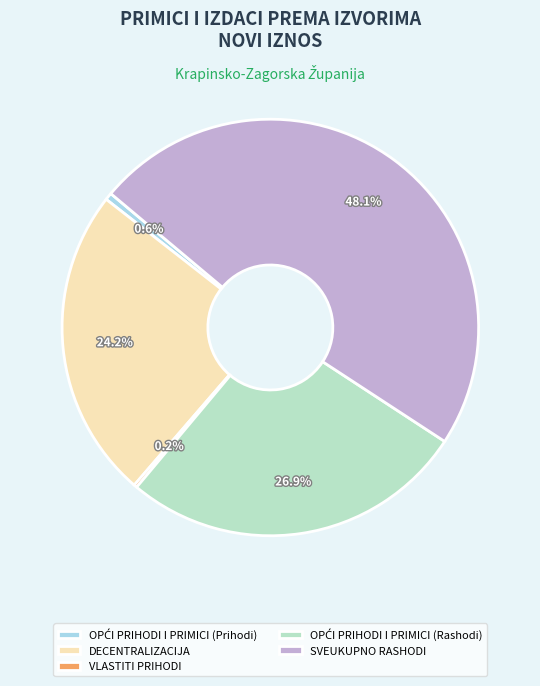

Does OPĆI PRIHODI I PRIMICI (Rashodi) account for over 50% of the chart?

No